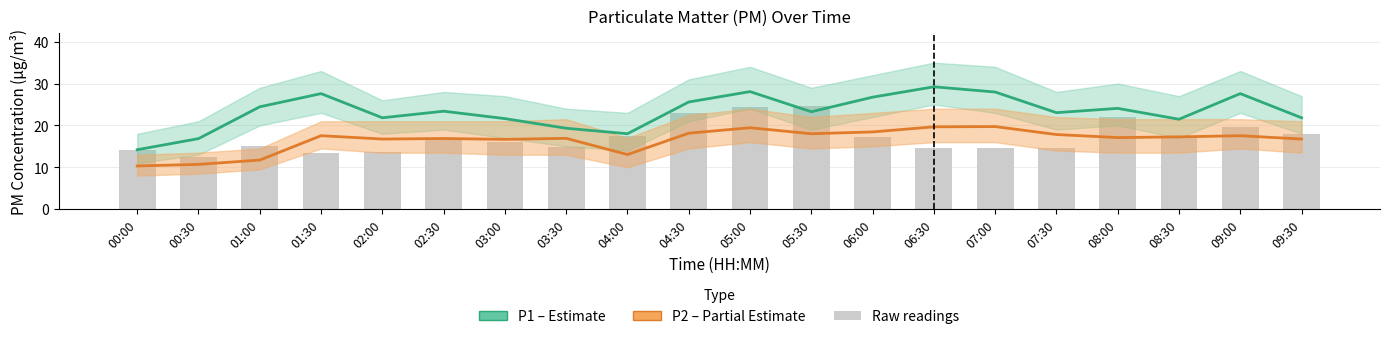

Reading left to right, extract all data points from this chart.

P1 (Estimate): 14.2	16.9	24.4	27.6	21.8	23.4	21.6	19.3	18.0	25.6	28.1	23.3	26.8	29.2	28.0	23.1	24.1	21.5	27.6	21.8
P2 (Partial Estimate): 10.3	10.7	11.7	17.6	16.8	16.9	16.7	16.9	13.1	18.1	19.4	18.0	18.4	19.7	19.7	17.8	17.1	17.3	17.6	16.8
Raw P1: 14.2	12.5	15.2	13.4	13.8	16.9	16.0	14.8	17.4	23.1	24.4	24.6	17.3	14.6	14.5	14.5	22.1	17.1	19.7	18.0